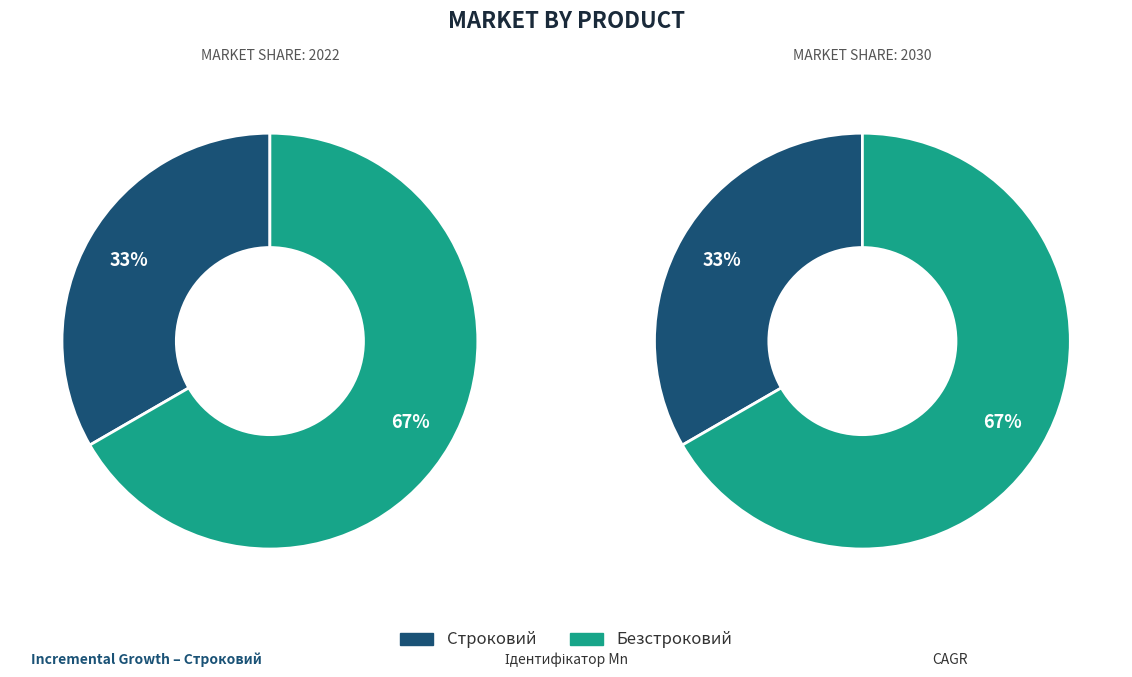

What percentage is the Безстроковий slice, to the nearest percent?

67%